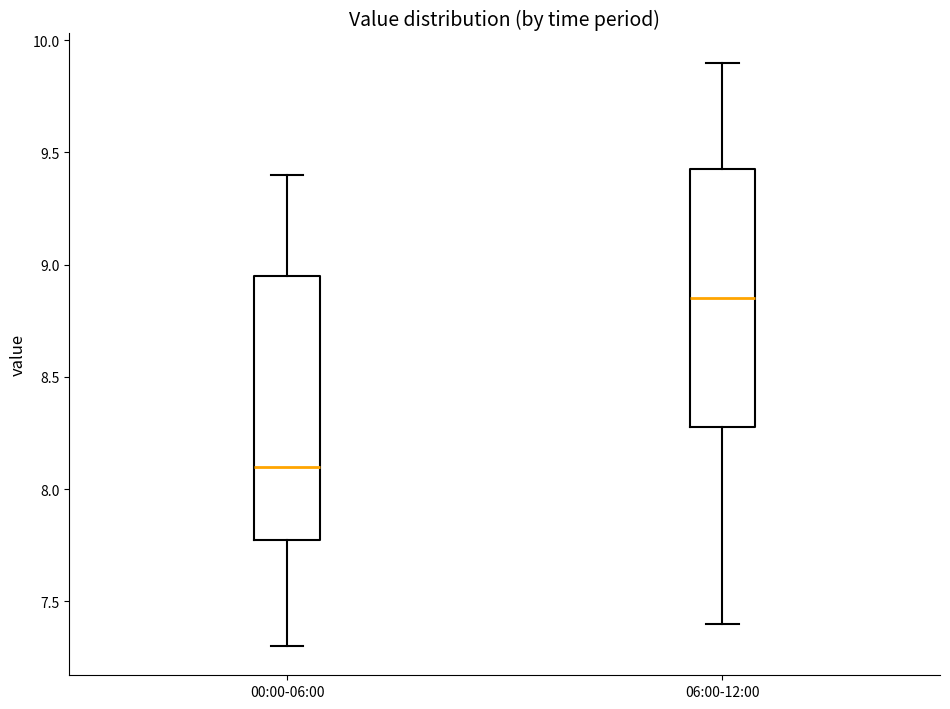

Where does the median line of the box for 06:00-12:00 sit on the y-axis? The values are not printed on the chart, so give them approximately, as read against the axis.

8.85